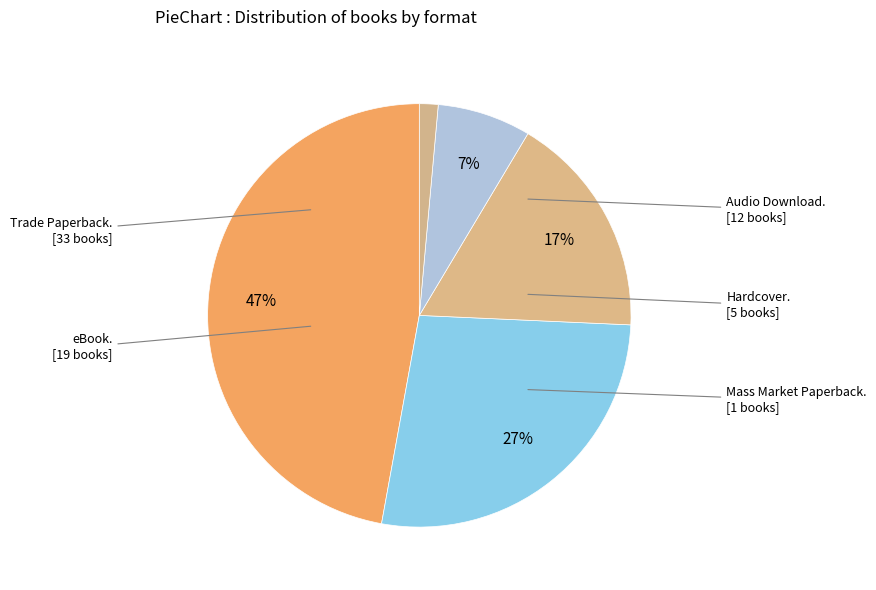

Which category has the biggest portion of the pie?

Trade Paperback